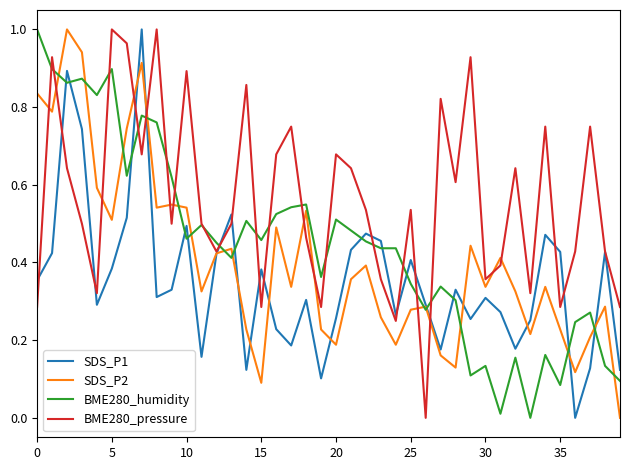

True or false: SDS_P1 and BME280_humidity cross at least once.

True